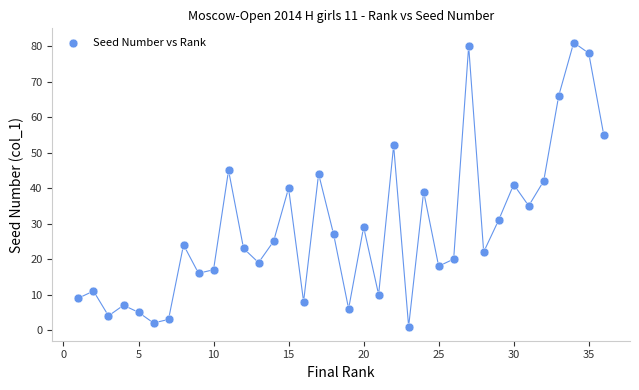

What is the range of Y values (max minus min)?

80